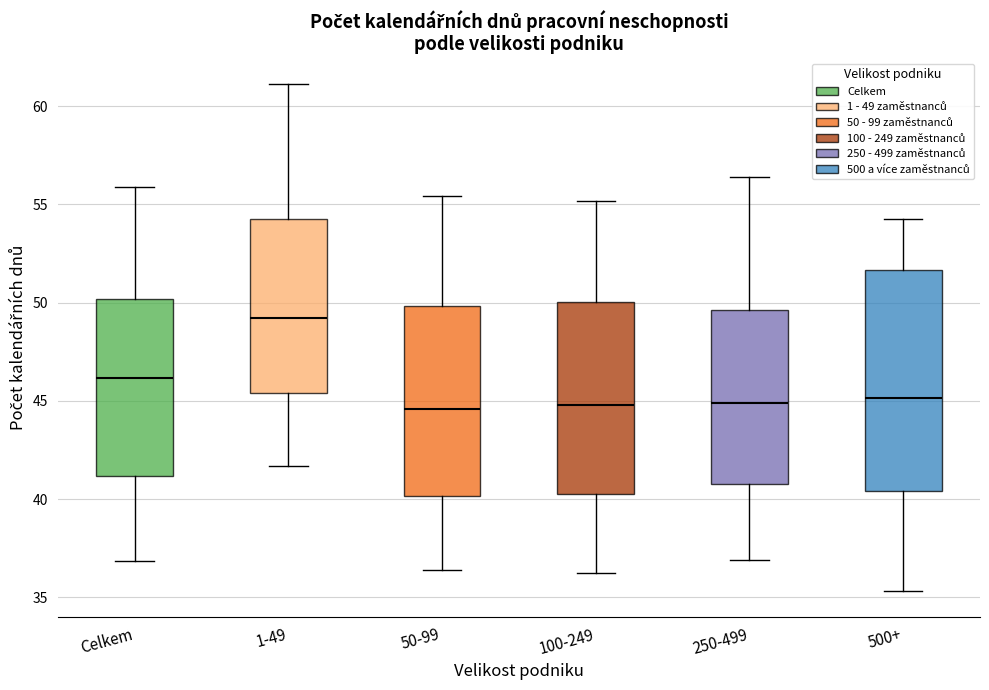

Reading left to right, read every box against the y-axis: the position of its median line, the range the box covers, and the ends of its whiskers. The values are not printed on the chart, so give them approximately, as read against the axis.

Celkem: median 46.0, box 41.0 to 50.0, whiskers 37.0 to 56.0
1-49: median 49.0, box 45.5 to 54.0, whiskers 41.5 to 61.0
50-99: median 44.5, box 40.0 to 50.0, whiskers 36.5 to 55.5
100-249: median 45.0, box 40.5 to 50.0, whiskers 36.5 to 55.0
250-499: median 45.0, box 41.0 to 49.5, whiskers 37.0 to 56.5
500+: median 45.0, box 40.5 to 51.5, whiskers 35.5 to 54.0